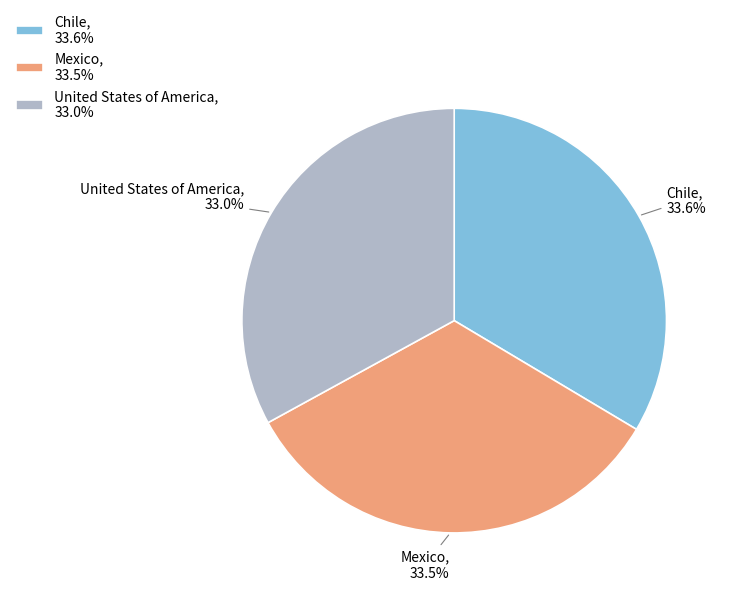

Is United States of America, 33.0% the majority of the pie?

No